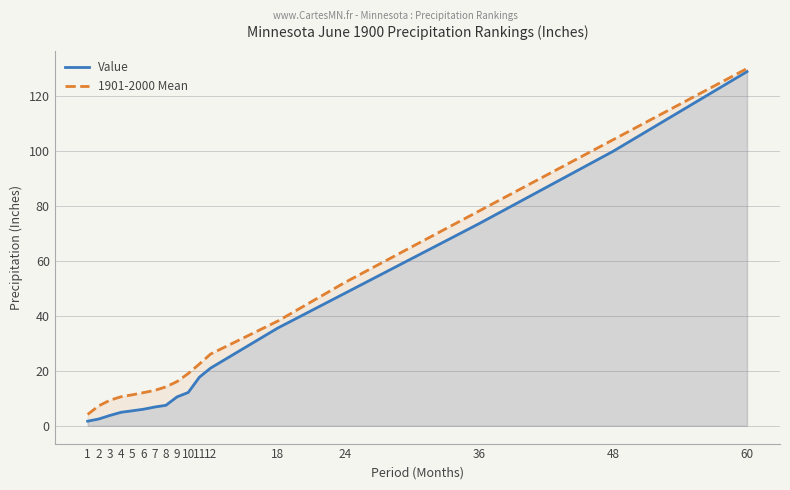

What is the sum of the 1901-2000 Mean values at 1 and 9?

20.2